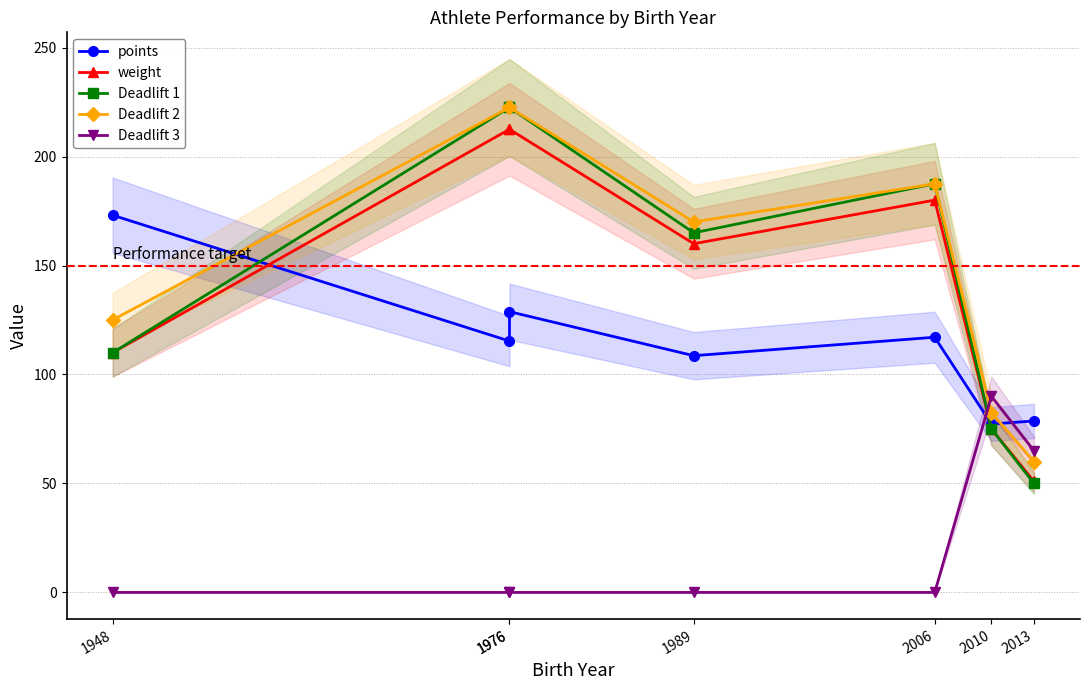

The value of Deadlift 2 at 2006 is 187.5. True or false?

True